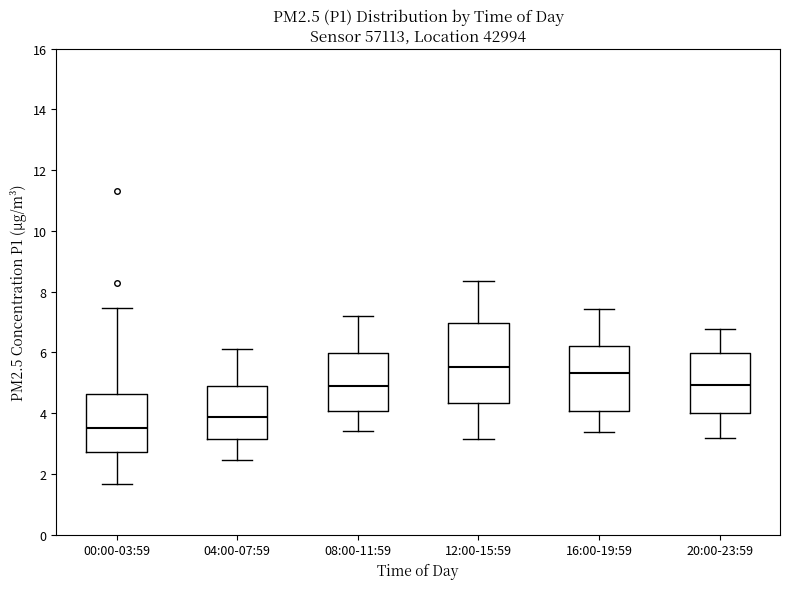

Which box has the lowest median line?

00:00-03:59